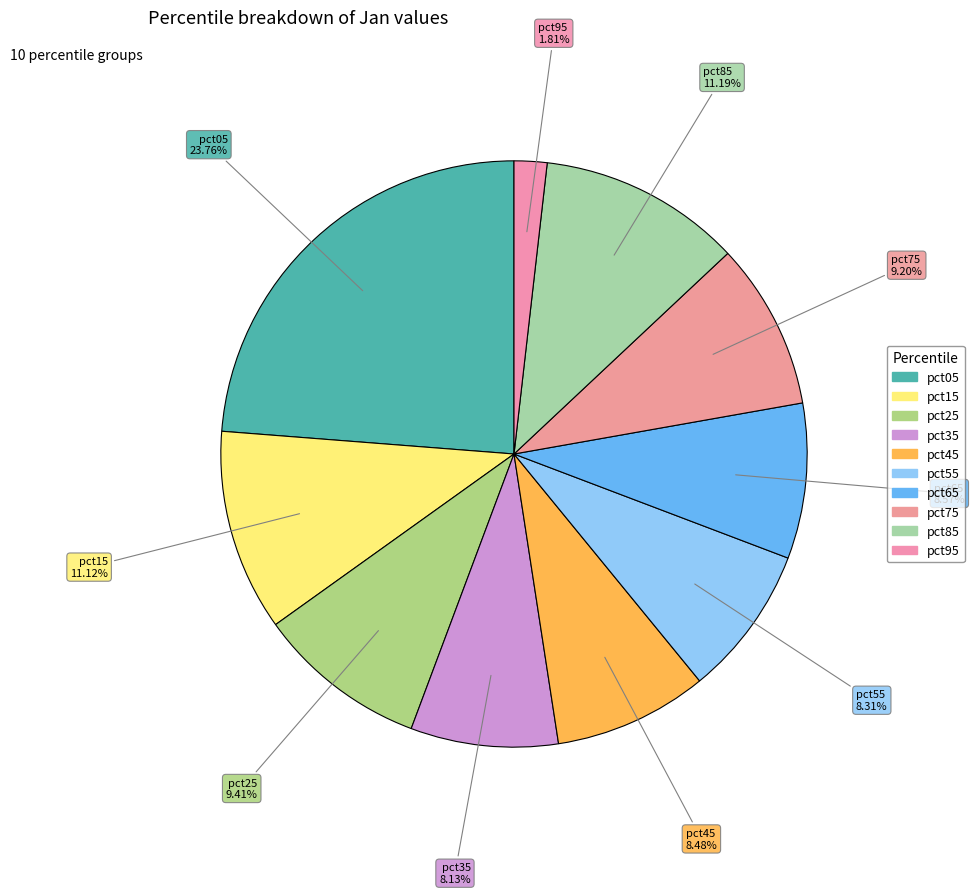

What is the smallest slice in the pie chart?

pct95